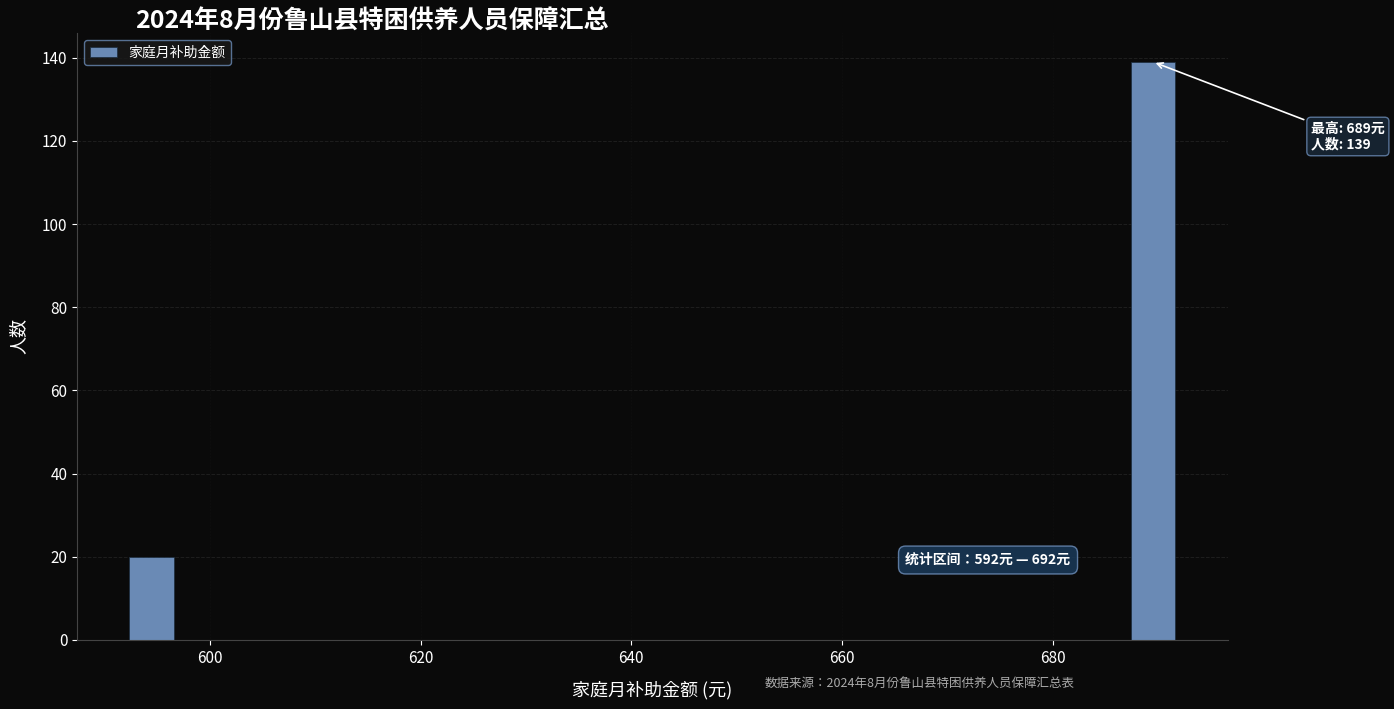

Read against the x-axis, roughly where is the centre of the tallest bar?

690